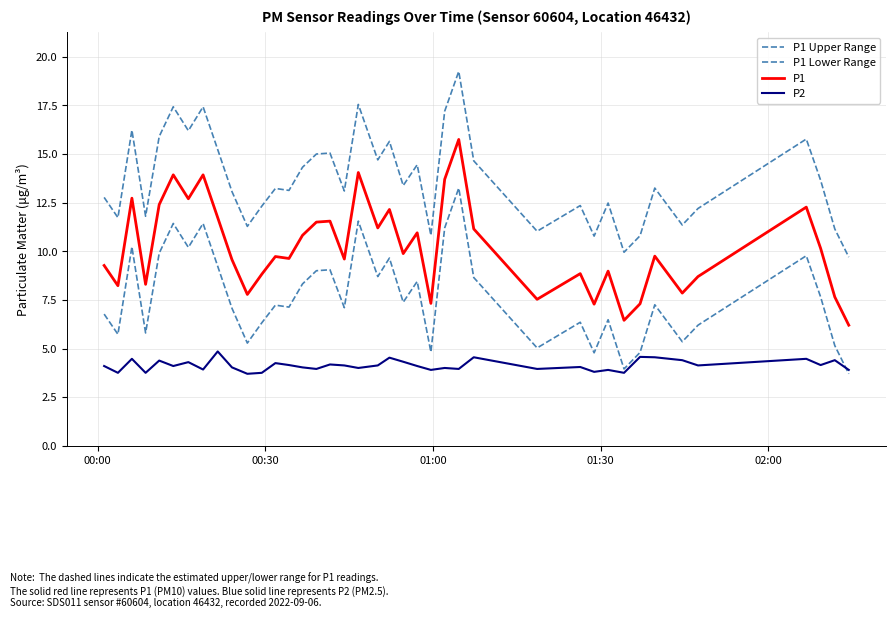

Does the chart display data point markers on the line(s)?

No